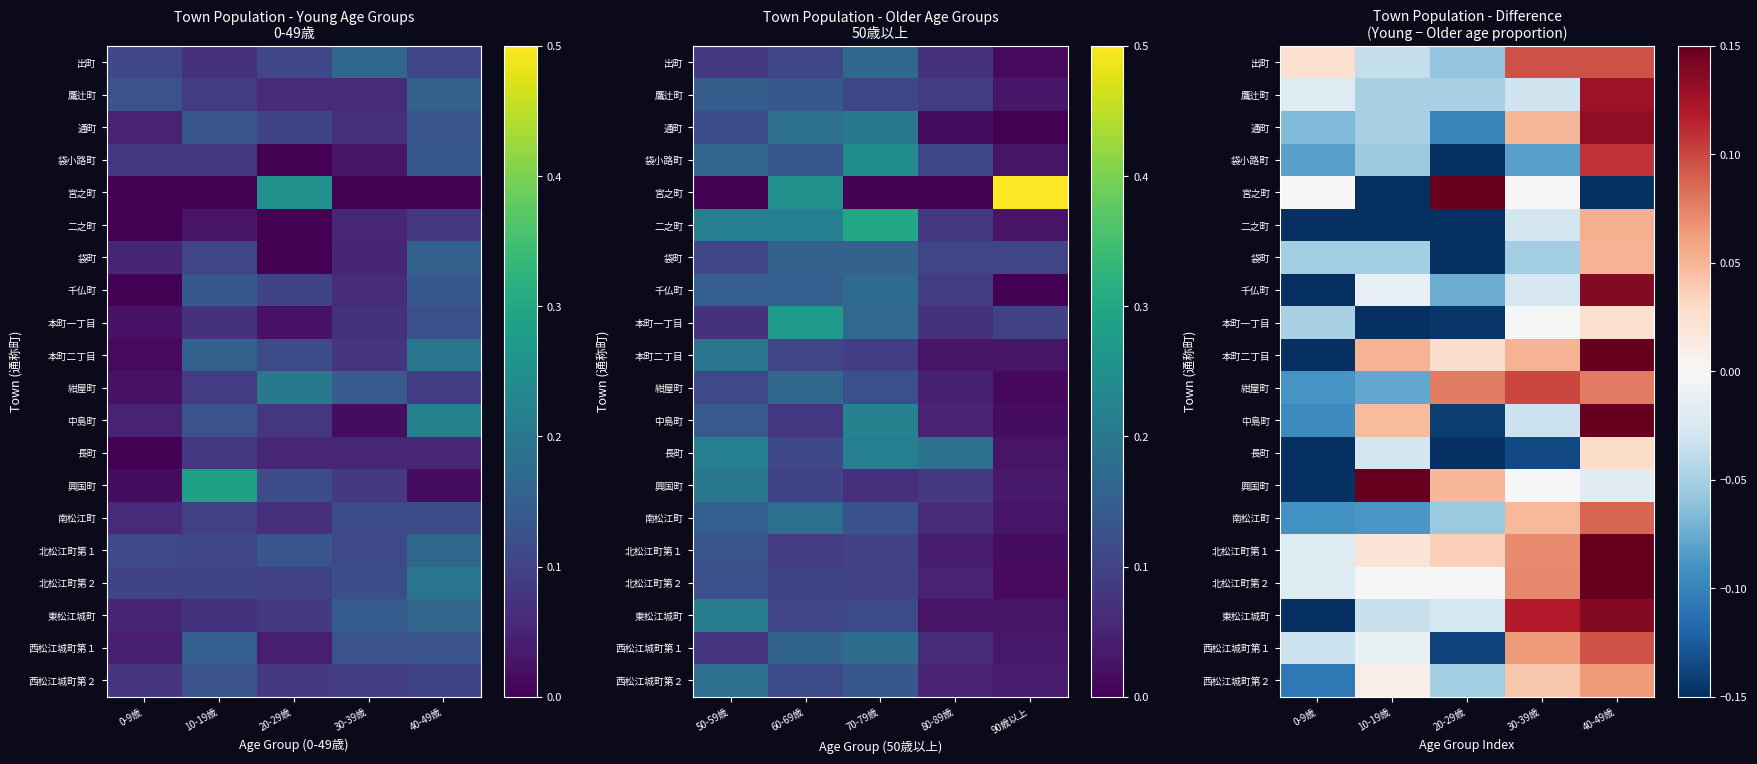

Is it true that 興国町 equals -0.0 at 40-49歳?

False